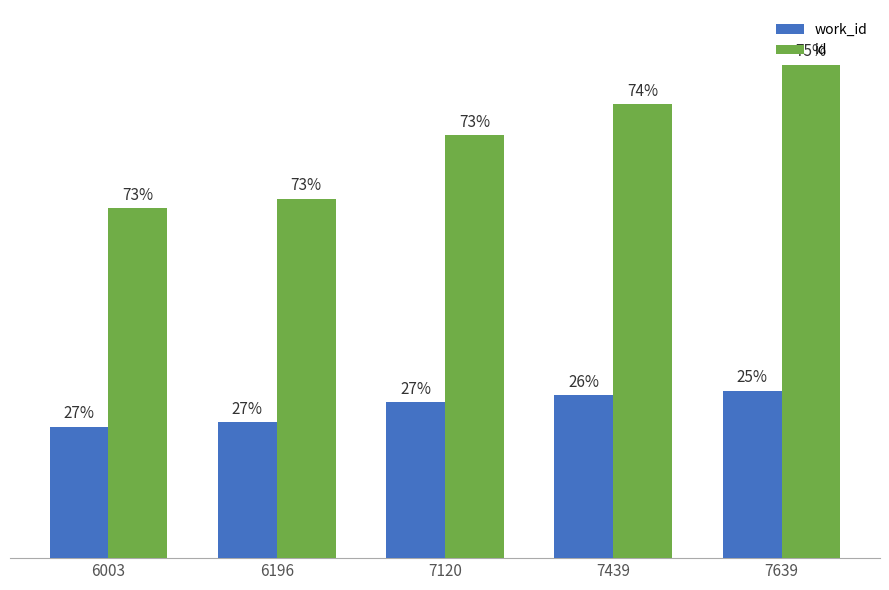

Where does the work_id series first go above 7120?

7439